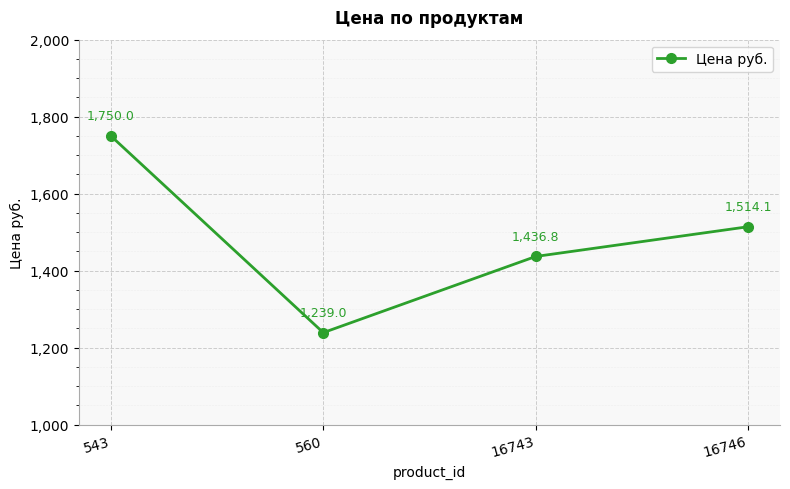

How many lines are shown in the chart?

1